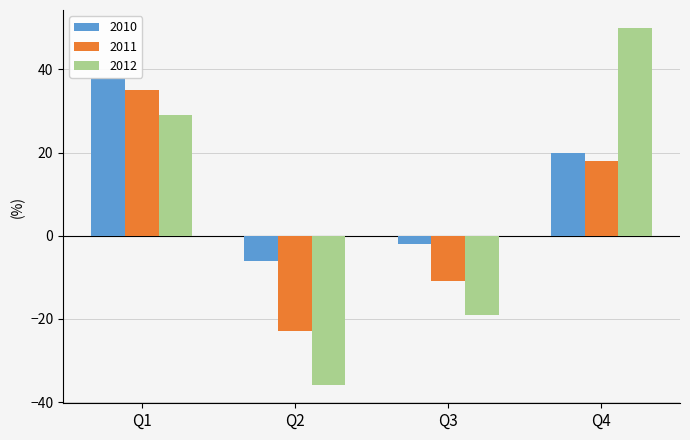

True or false: 2010 has a value of -3 at Q2.

False